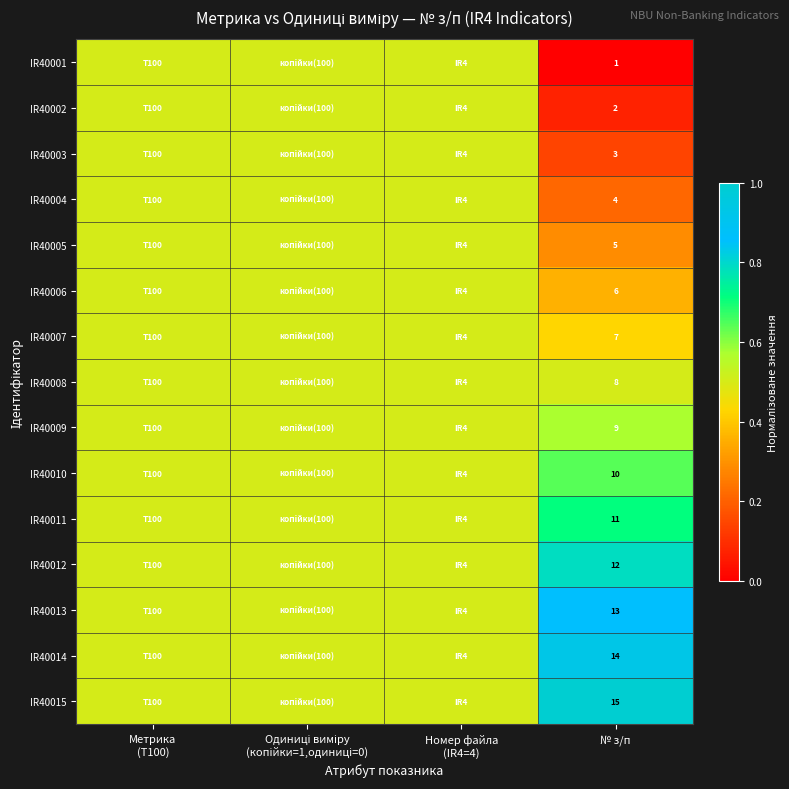

At which category is the sum across all series the highest?

Метрика
(T100)